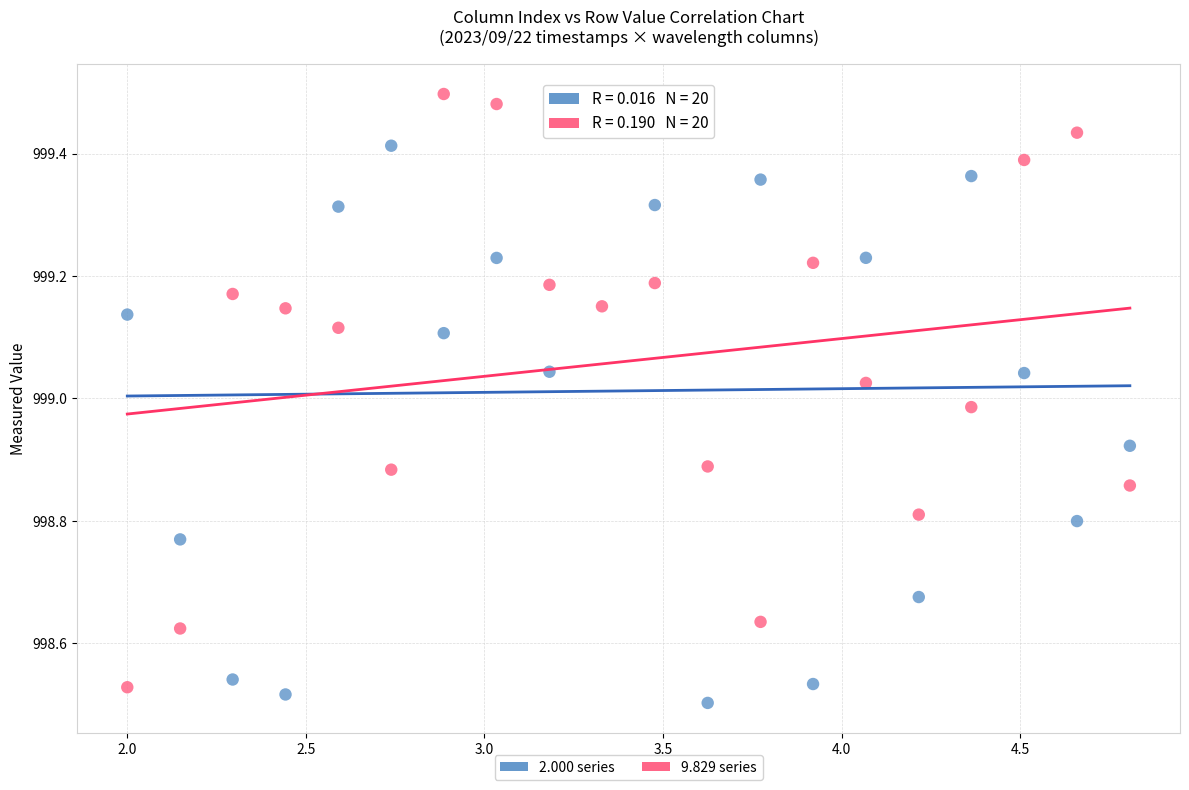

Across all data points, what is the range of X values (max minus min)?

2.8